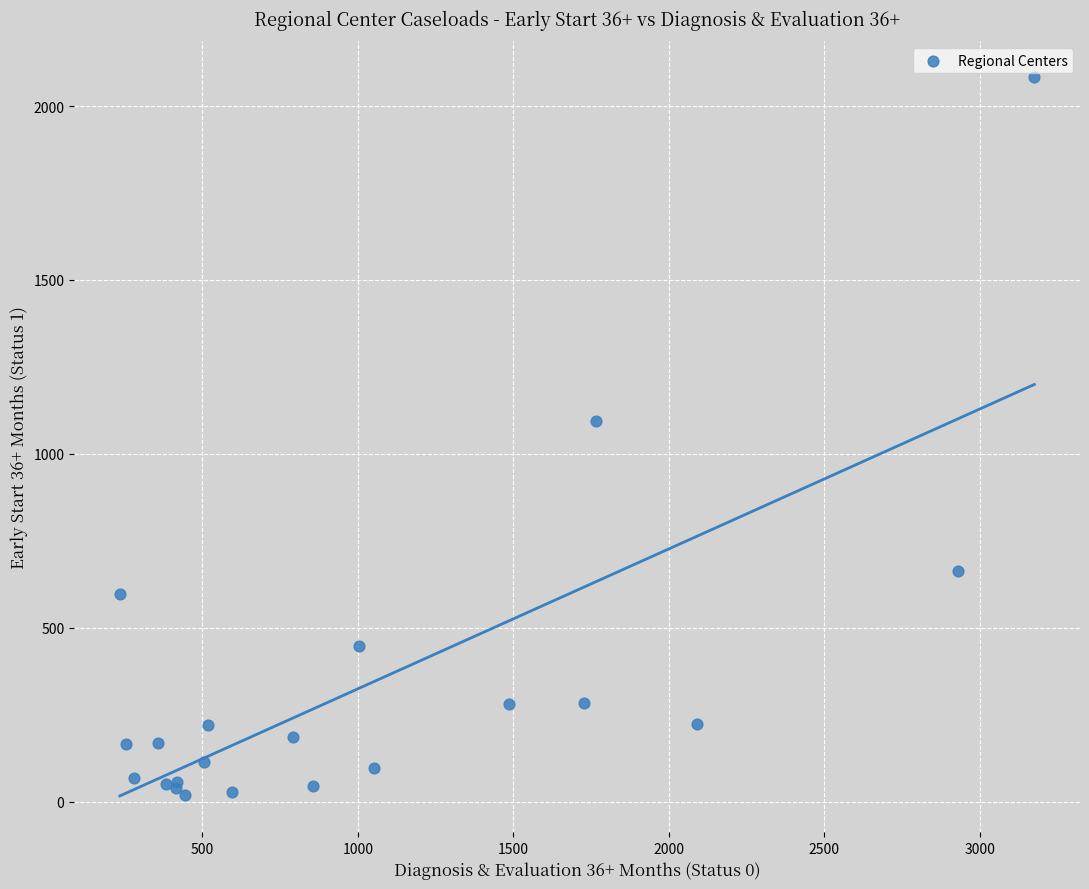

What Y value in the scatter plot is closest to 1051?

1094